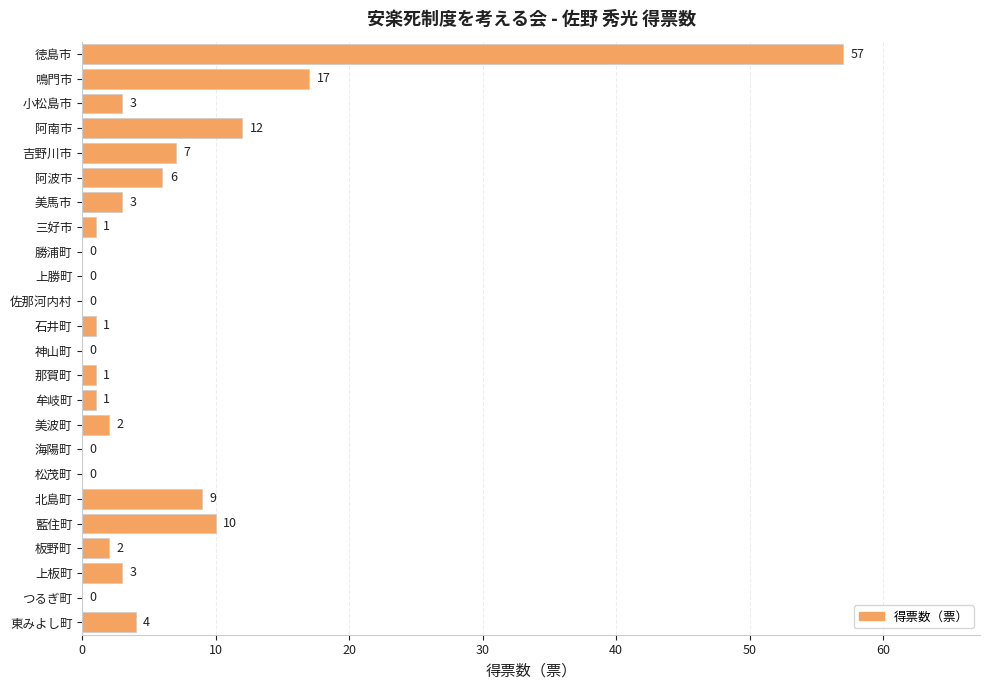

Which category has the highest value across all series?

徳島市